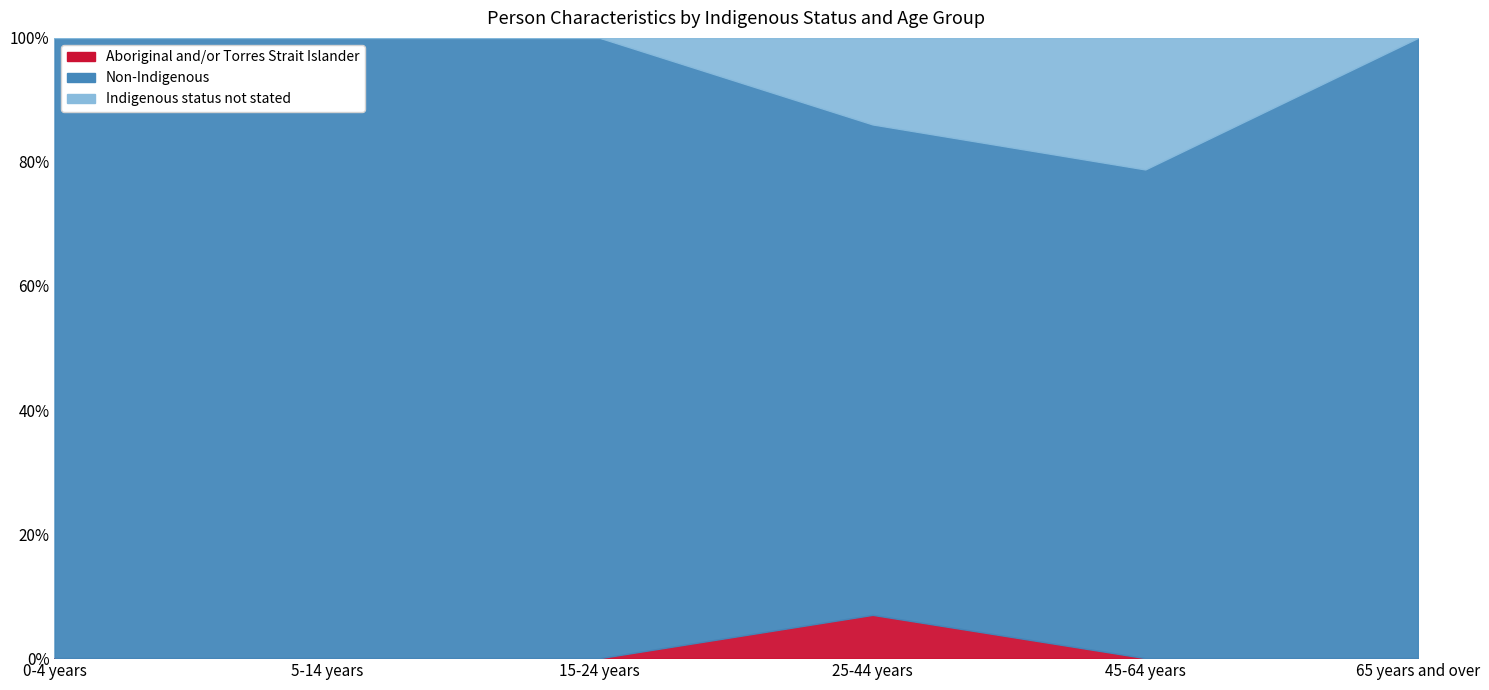

True or false: Indigenous status not stated and Non-Indigenous cross at least once.

False